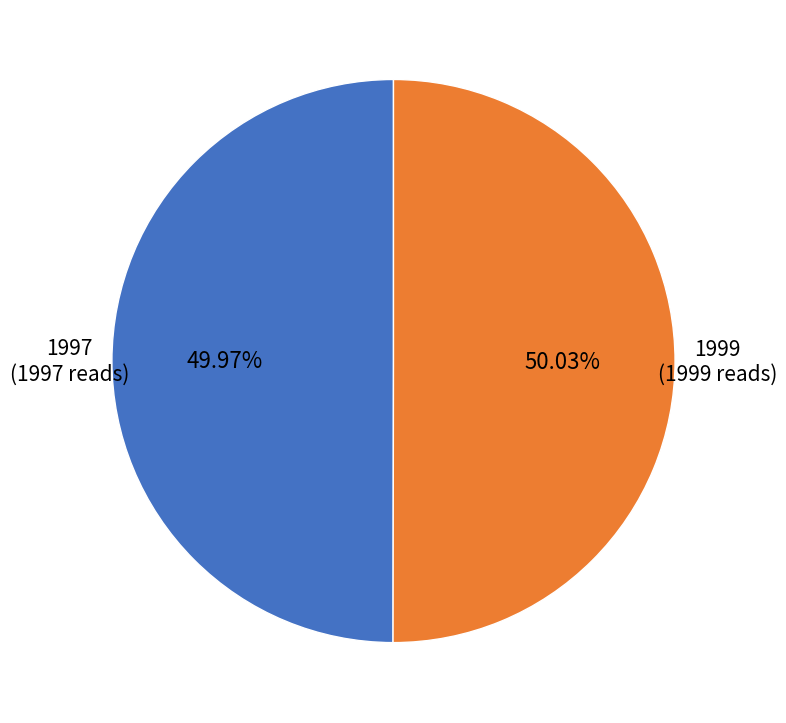

True or false: 1999 accounts for 43% of the total.

False